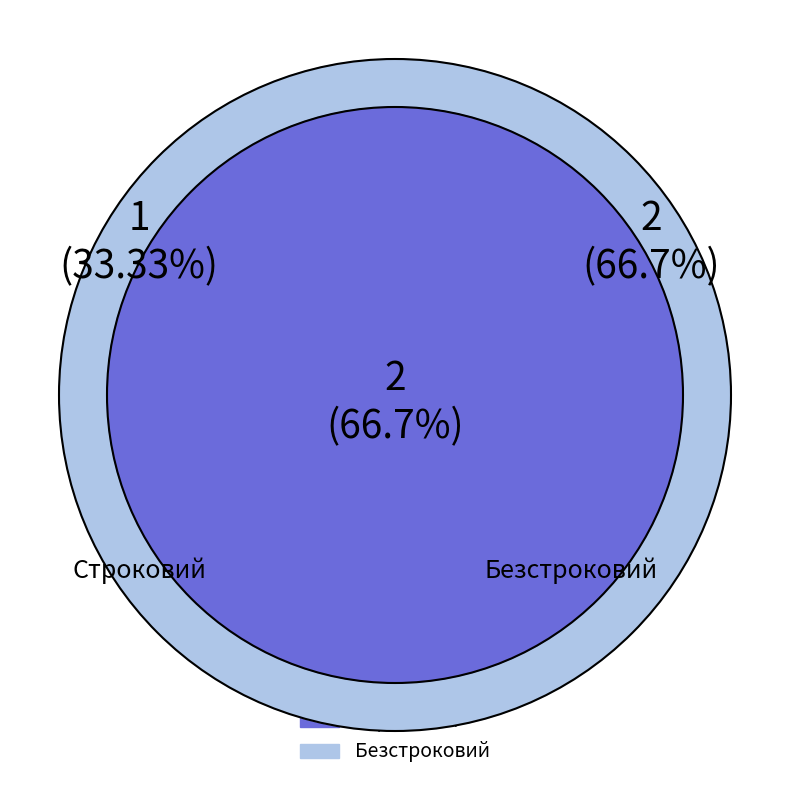

What percentage is the Безстроковий slice, to the nearest percent?

67%